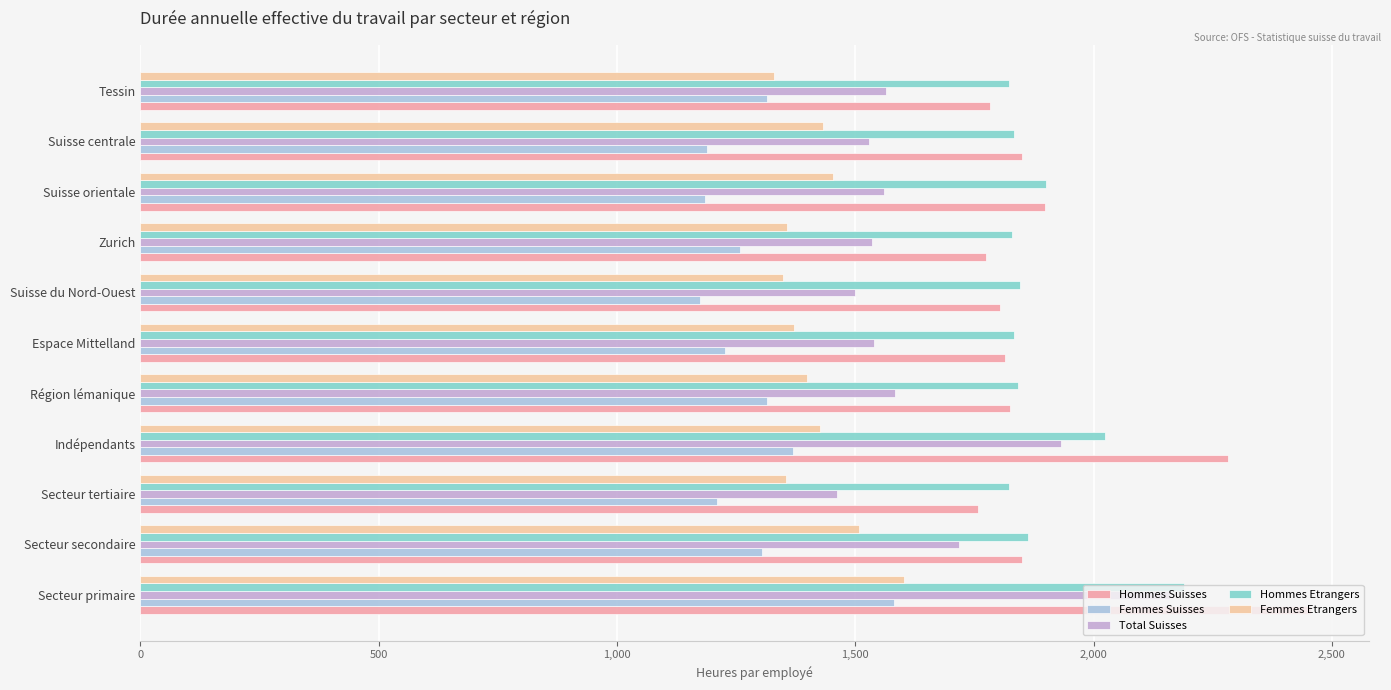

What is the spread (max minus min) of values at Indépendants?

912.6